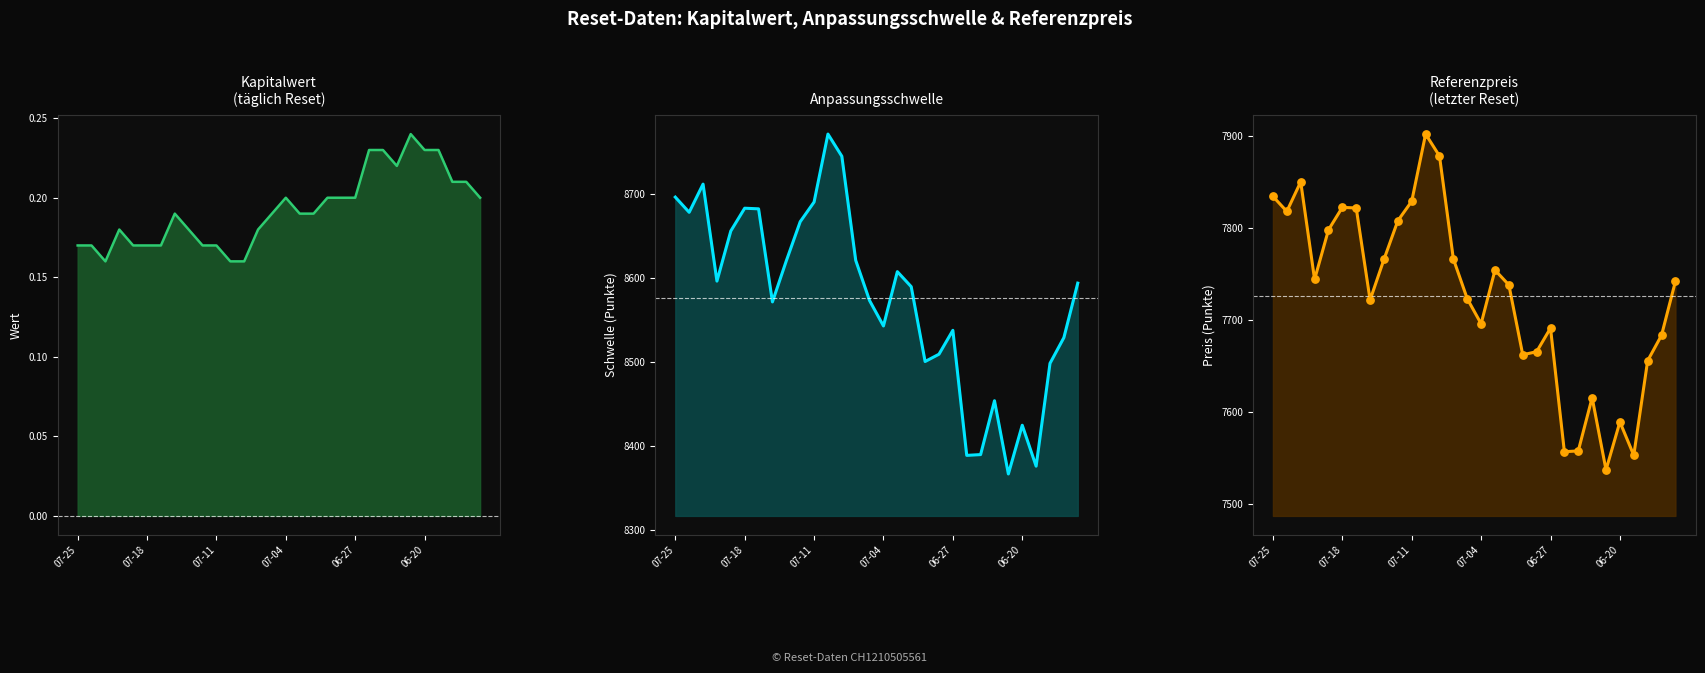

At which category is the sum across all series the highest?

11